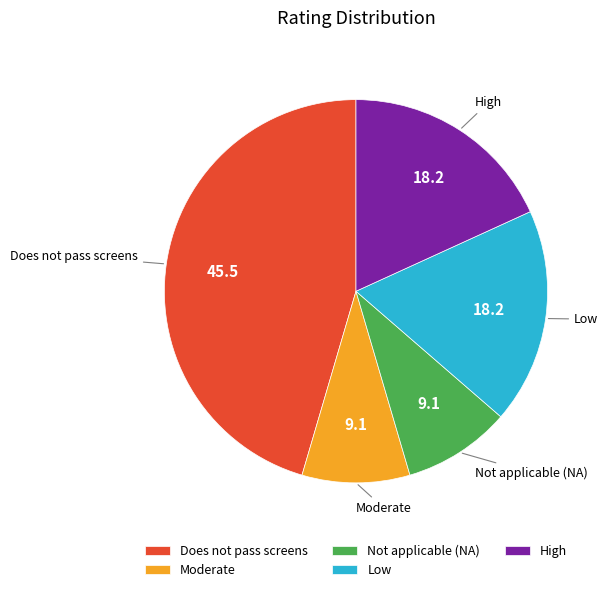

The Does not pass screens slice represents 45% of the pie. True or false?

True